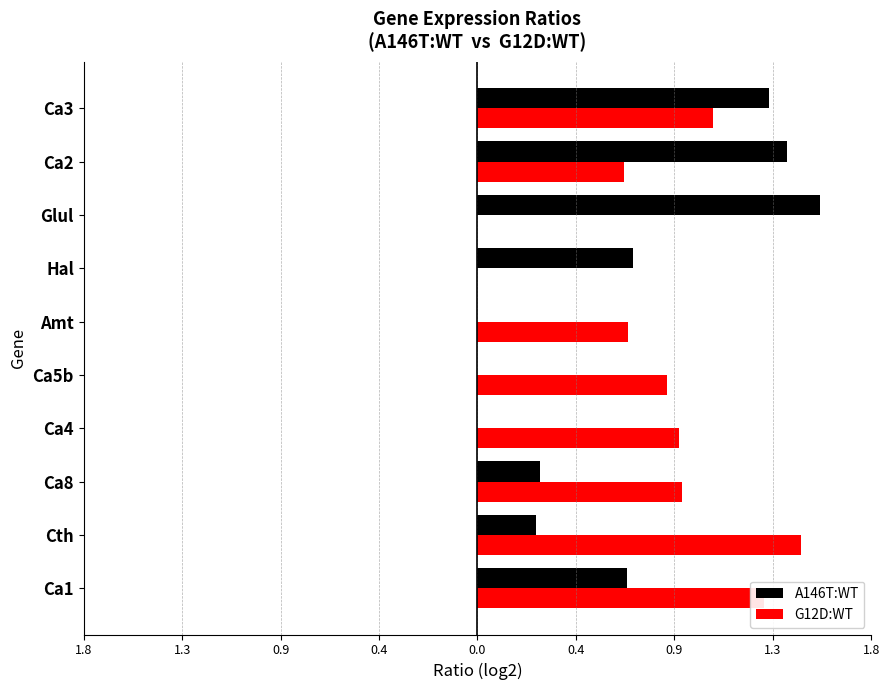

What are all the series names shown in the legend?

A146T:WT, G12D:WT